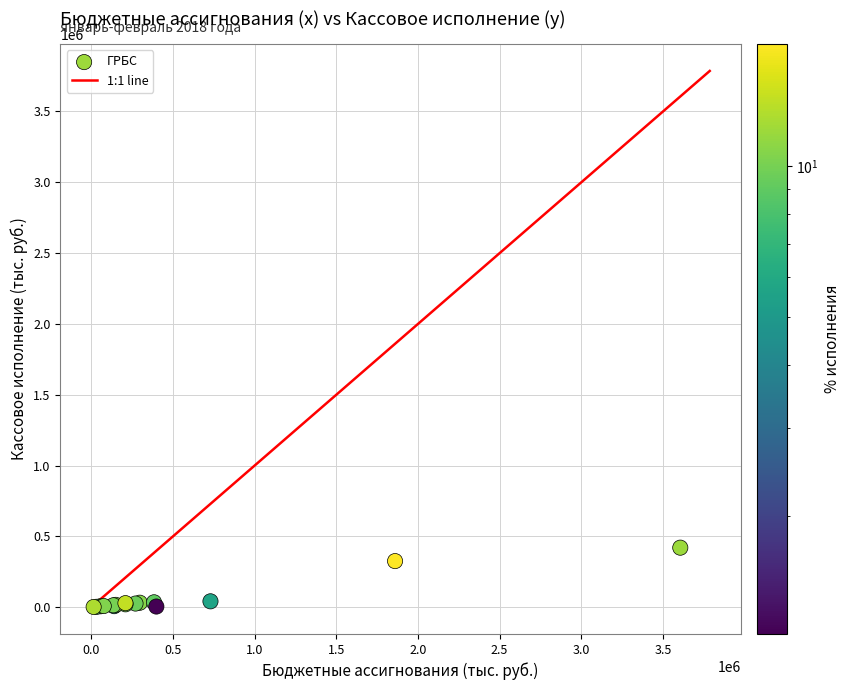

What Y value in the scatter plot is closest to 211043?

325447